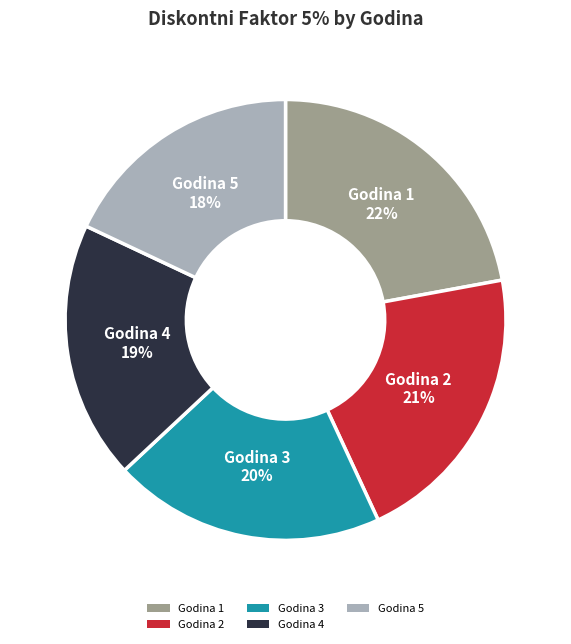

Combined, do Godina 3 20% and Godina 5 18% account for over 50%?

No